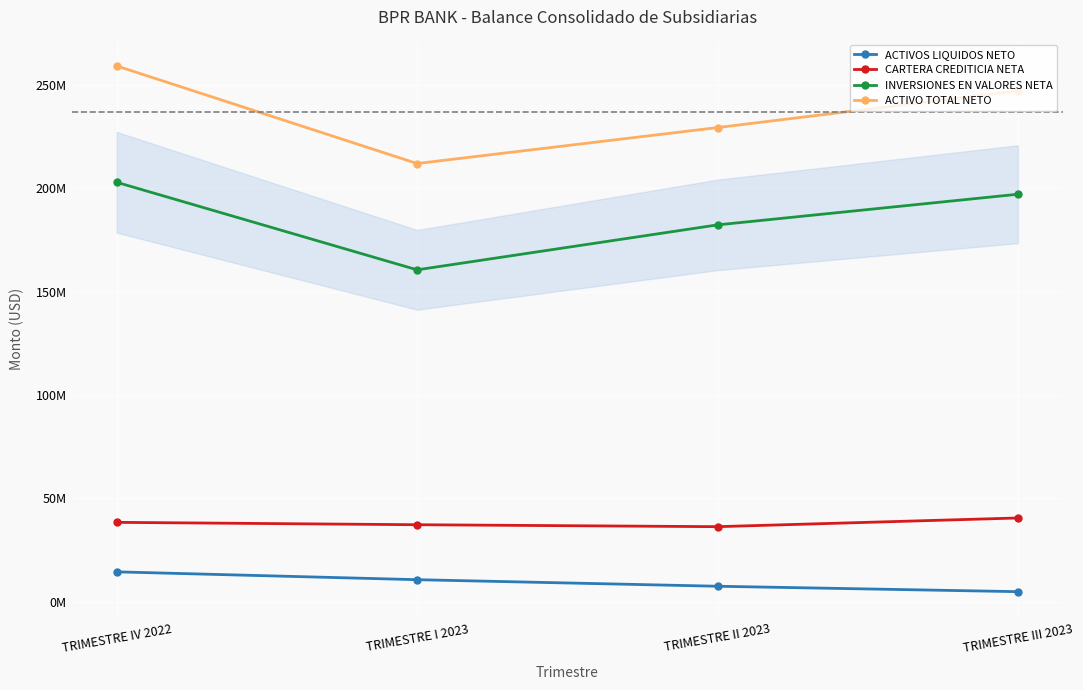

Does the chart have visible grid lines?

Yes